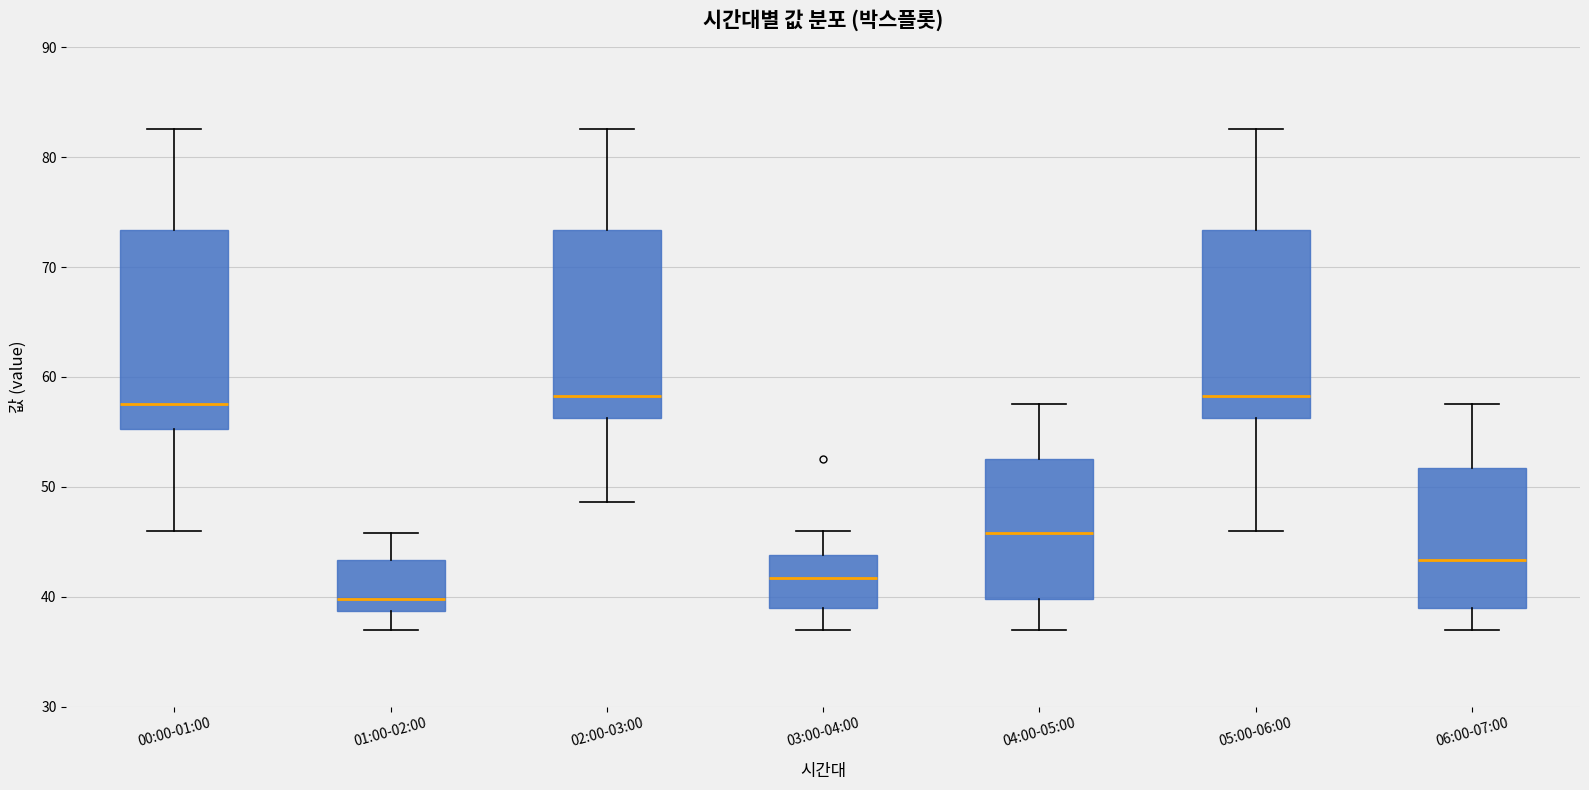

Which box's median line is the lowest?

01:00-02:00